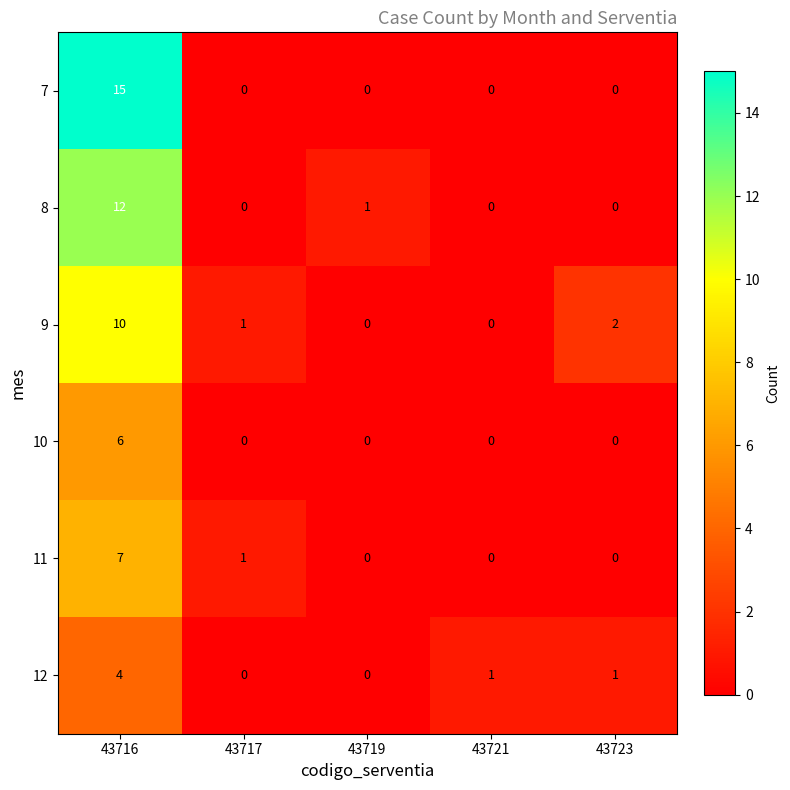

What is the difference between the maximum and second lowest values in the 11 series?

7